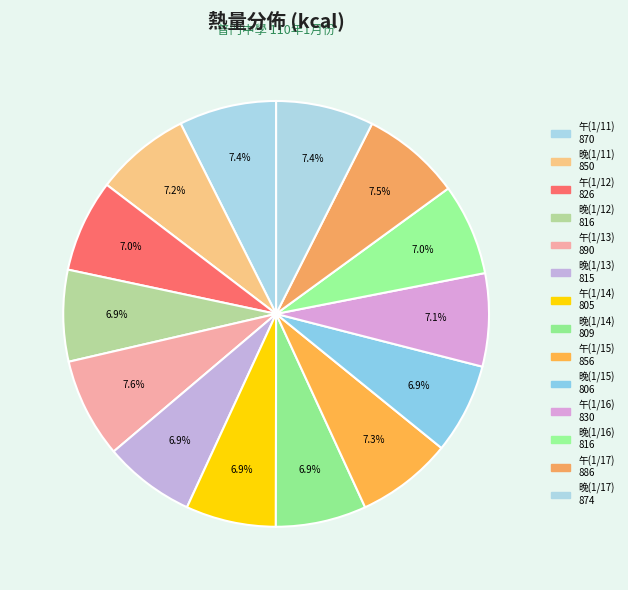

Rank the categories by value from lowest to highest.

午(1/14), 晚(1/15), 晚(1/14), 晚(1/13), 晚(1/12), 晚(1/16), 午(1/12), 午(1/16), 晚(1/11), 午(1/15), 午(1/11), 晚(1/17), 午(1/17), 午(1/13)